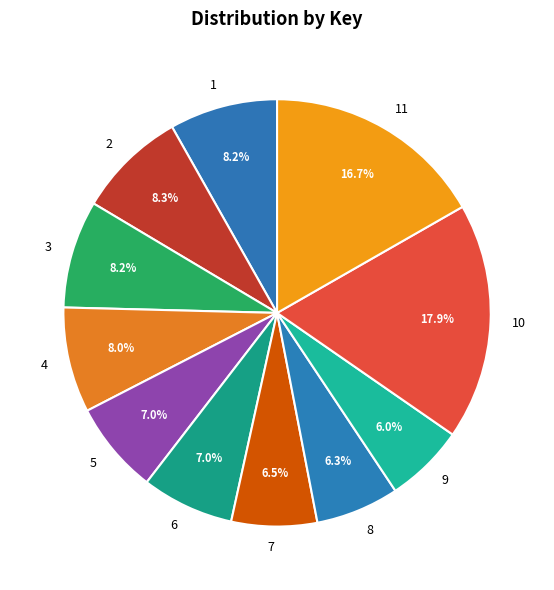

The 11 slice represents 17% of the pie. True or false?

True